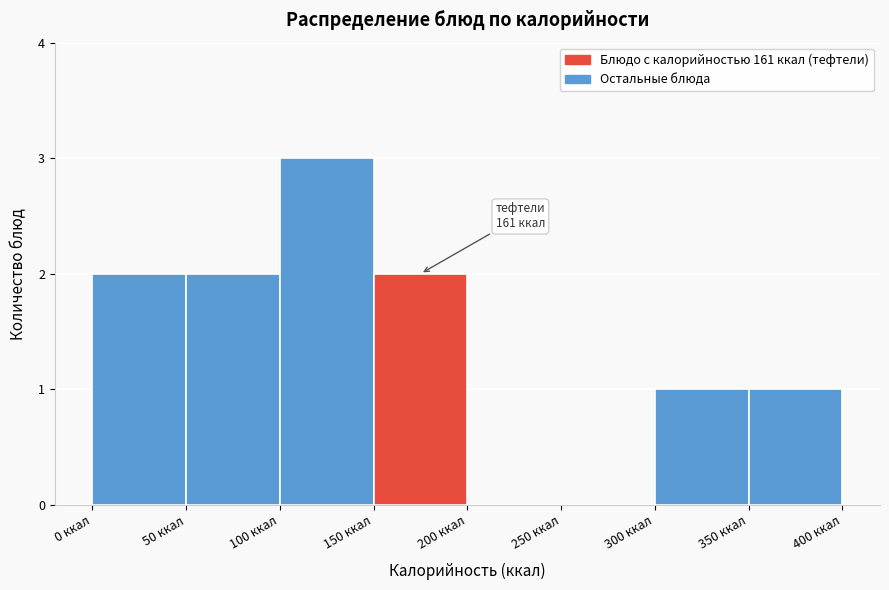

Which range on the x-axis has the tallest bar?

100 to 150